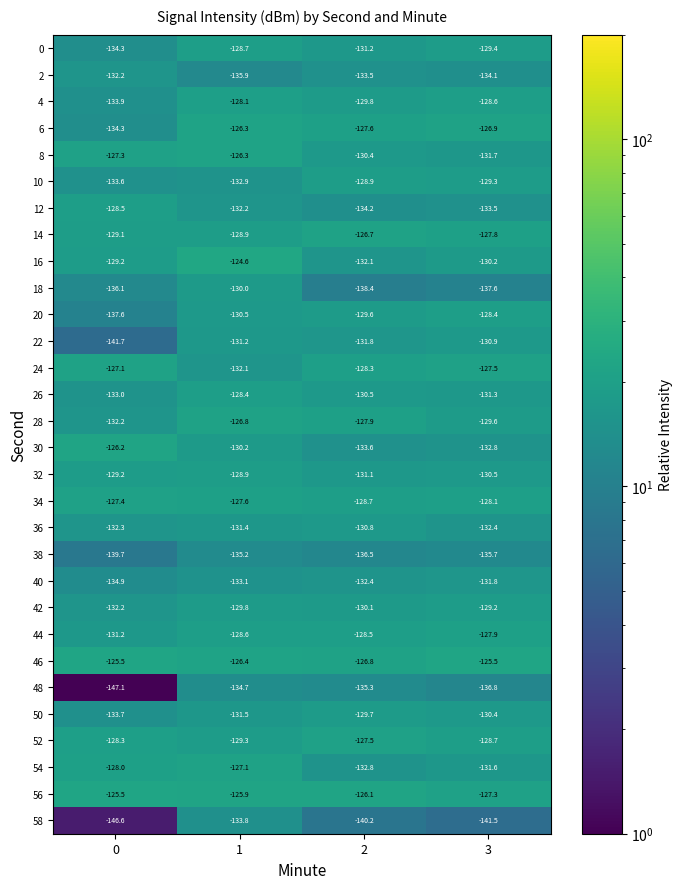

Which series has the widest spread of values?

58